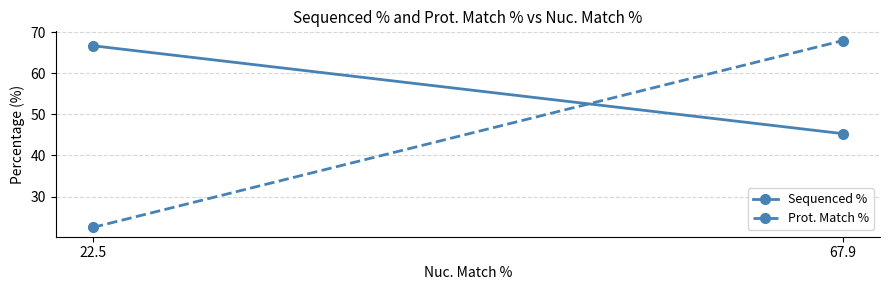

What is the maximum value shown in the chart?

67.9